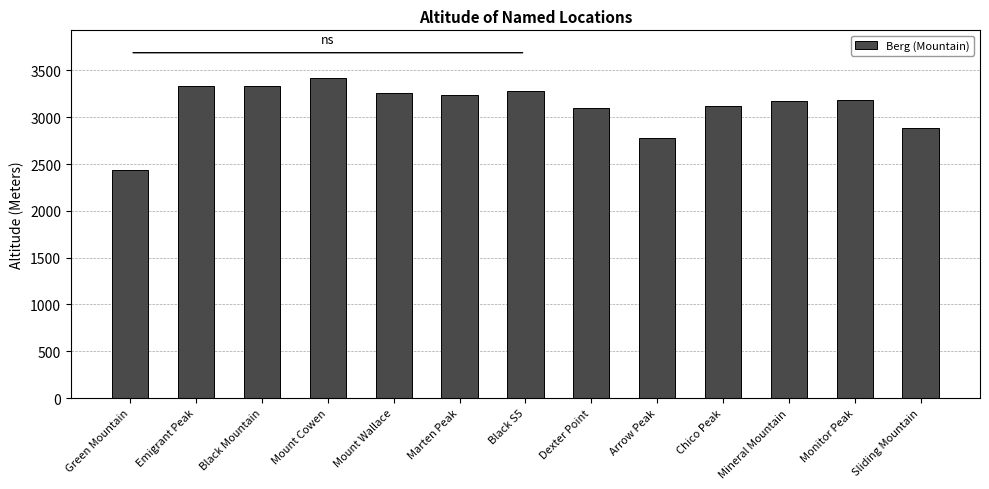

Is it true that the value at Arrow Peak is 2780?

True